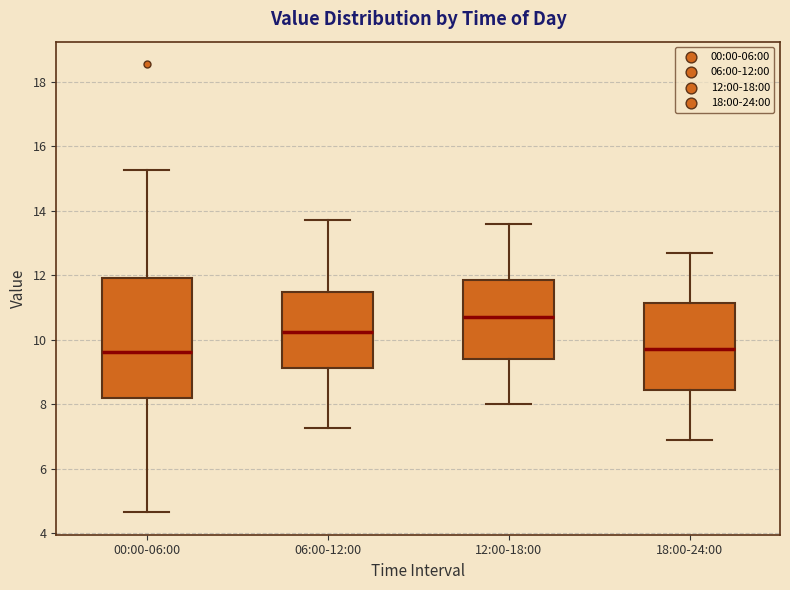

Reading left to right, read every box against the y-axis: the position of its median line, the range the box covers, and the ends of its whiskers. The values are not printed on the chart, so give them approximately, as read against the axis.

00:00-06:00: median 9.6, box 8.2 to 12.0, whiskers 4.6 to 15.2
06:00-12:00: median 10.2, box 9.2 to 11.4, whiskers 7.2 to 13.8
12:00-18:00: median 10.8, box 9.4 to 11.8, whiskers 8.0 to 13.6
18:00-24:00: median 9.8, box 8.4 to 11.2, whiskers 7.0 to 12.8